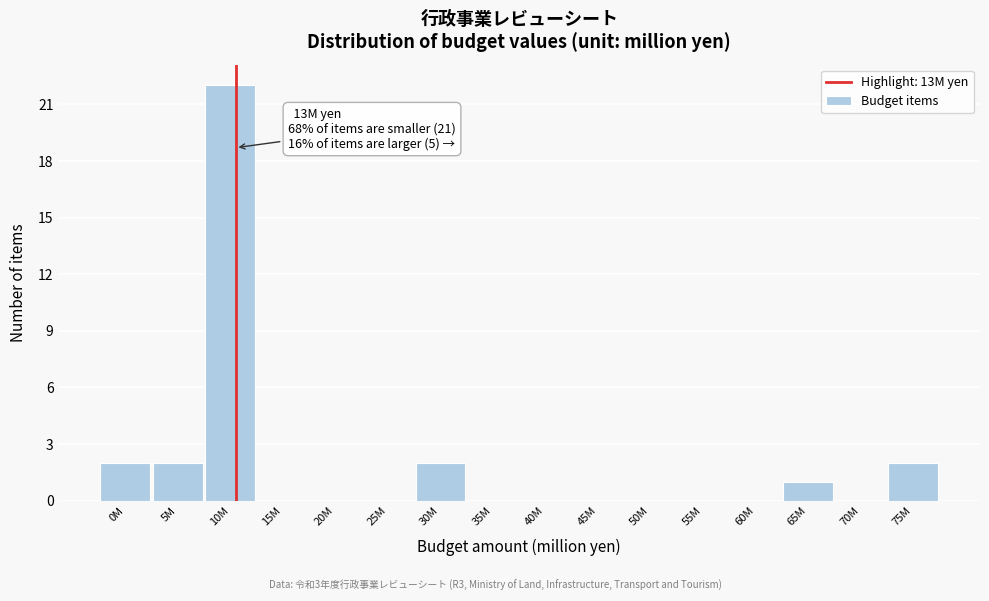

Reading right to left, what are all the values shown in this chart?

75M=2	70M=0	65M=1	60M=0	55M=0	50M=0	45M=0	40M=0	35M=0	30M=2	25M=0	20M=0	15M=0	10M=22	5M=2	0M=2